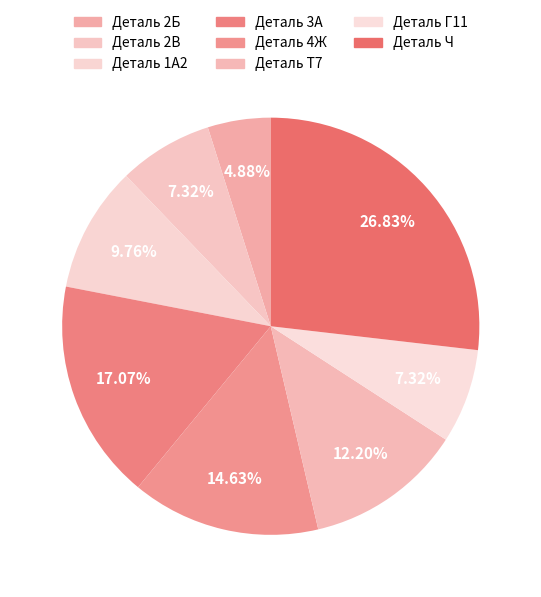

True or false: Деталь 4Ж accounts for 6% of the total.

False